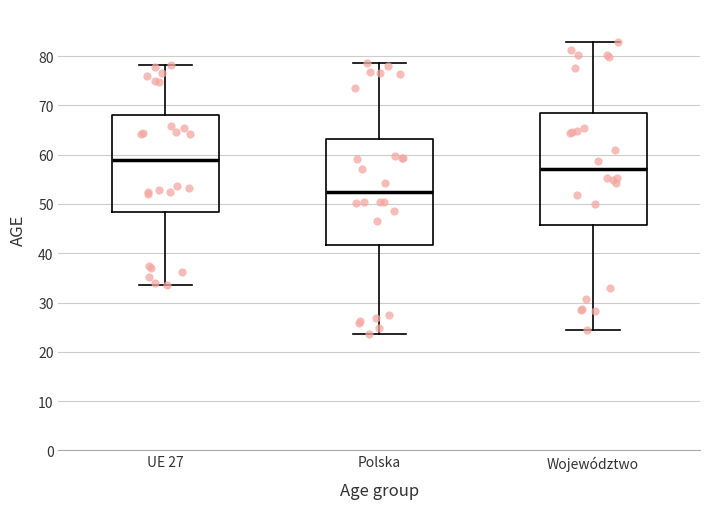

Reading left to right, read every box against the y-axis: the position of its median line, the range the box covers, and the ends of its whiskers. The values are not printed on the chart, so give them approximately, as read against the axis.

UE 27: median 59, box 48 to 68, whiskers 34 to 78
Polska: median 52, box 42 to 63, whiskers 24 to 79
Województwo: median 57, box 46 to 68, whiskers 24 to 83